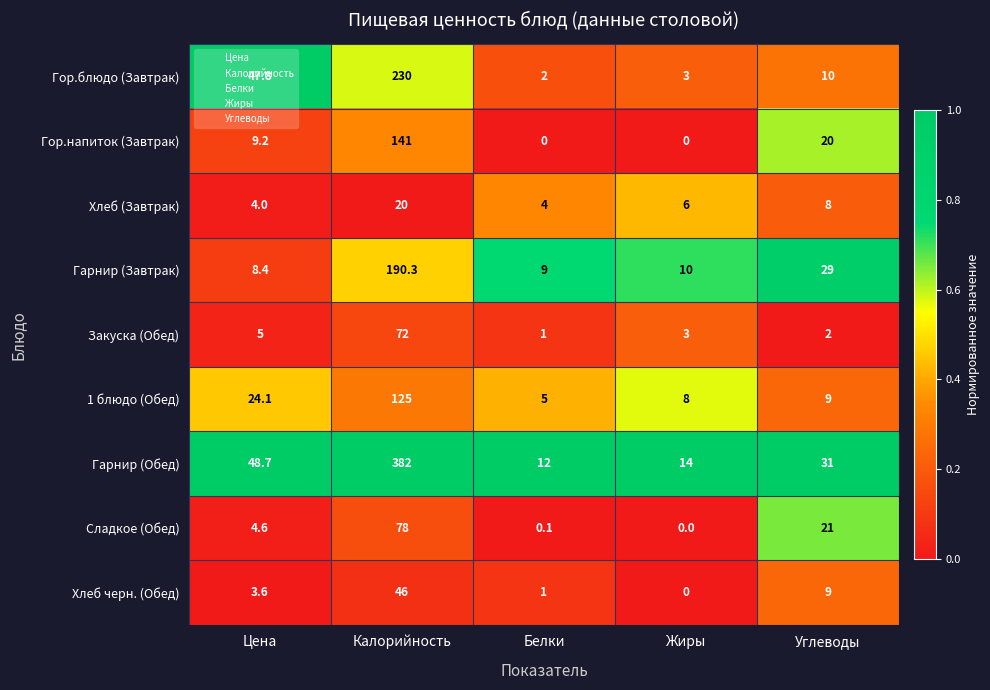

What is the difference between the Хлеб (Завтрак) values at Углеводы and Цена?

4.0